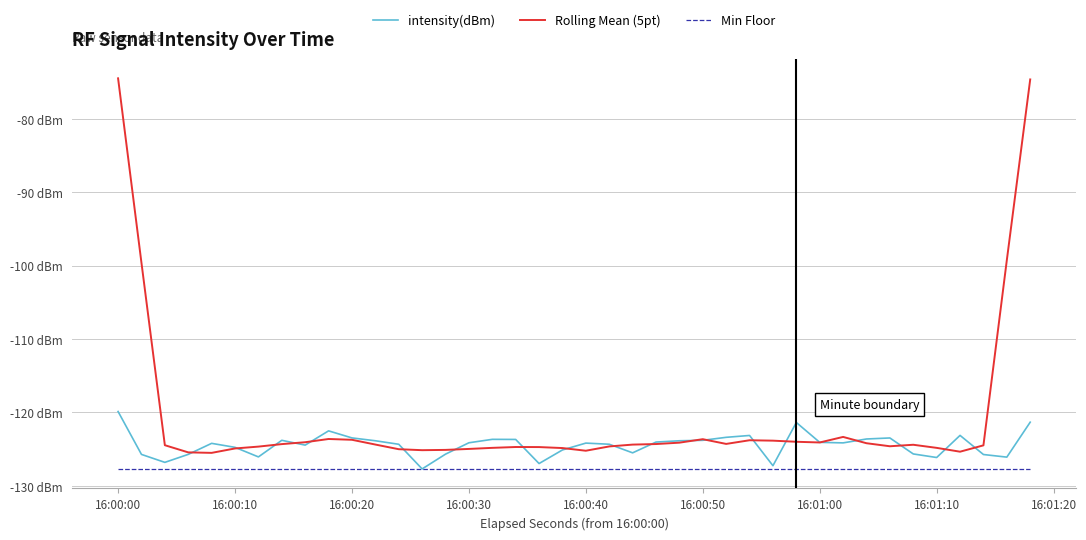

What is the minimum value for Rolling Mean (5pt)?

-125.5